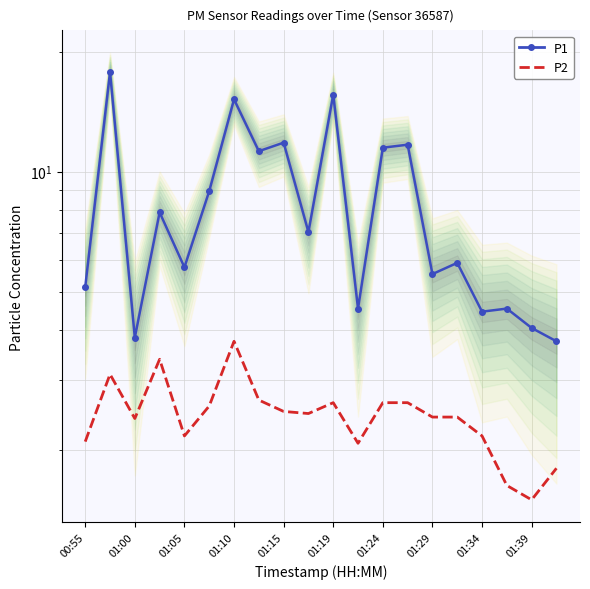

What is the value of the P2 point at the 20th from the left?

1.8